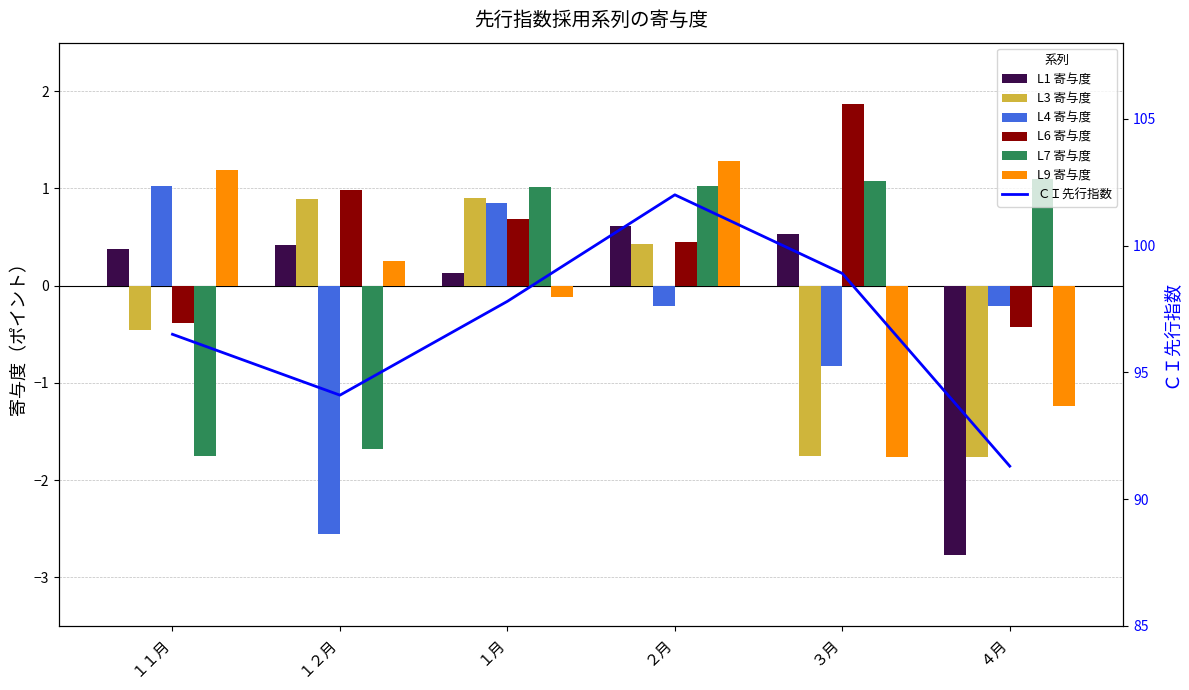

What is the label of the 6th bar from the right?

１１月